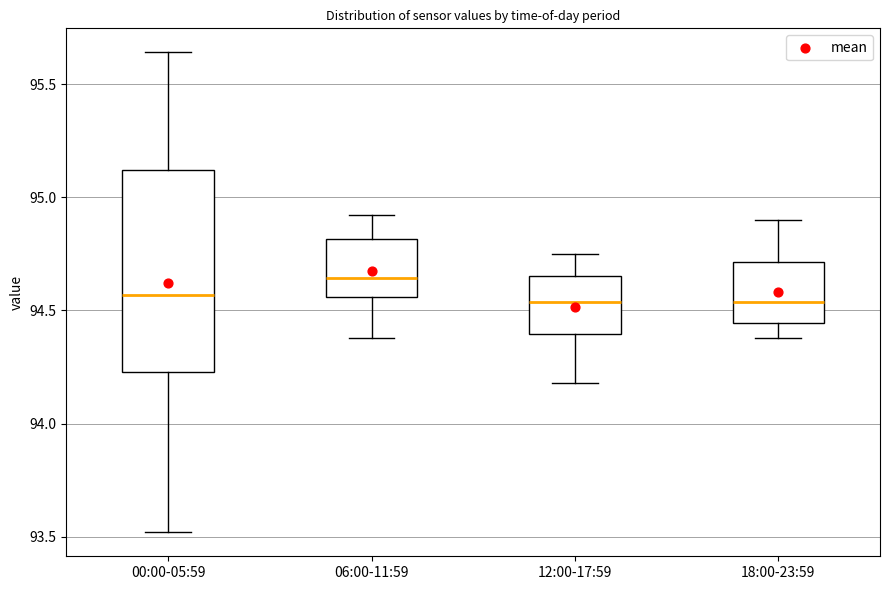

Where does the median line of the box for 00:00-05:59 sit on the y-axis? The values are not printed on the chart, so give them approximately, as read against the axis.

94.55